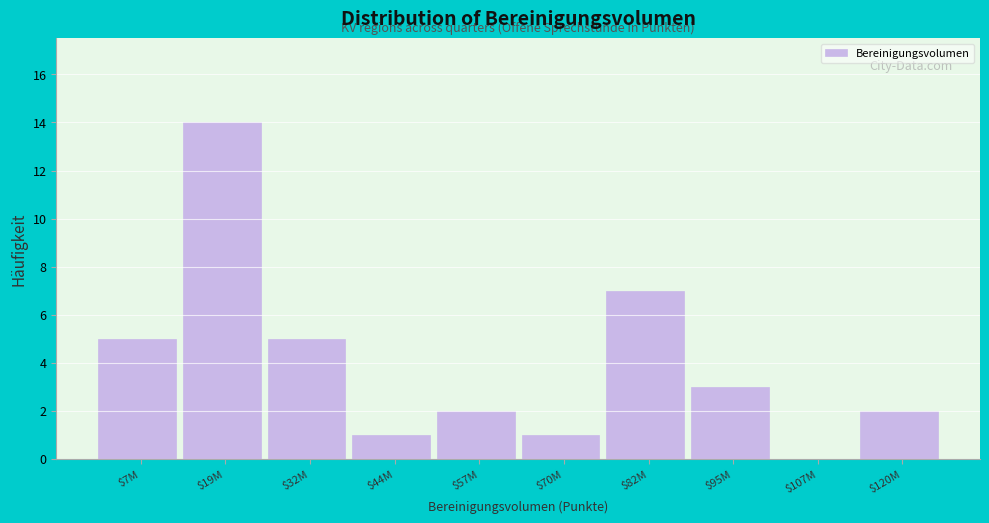

What is the sum of all values?

40